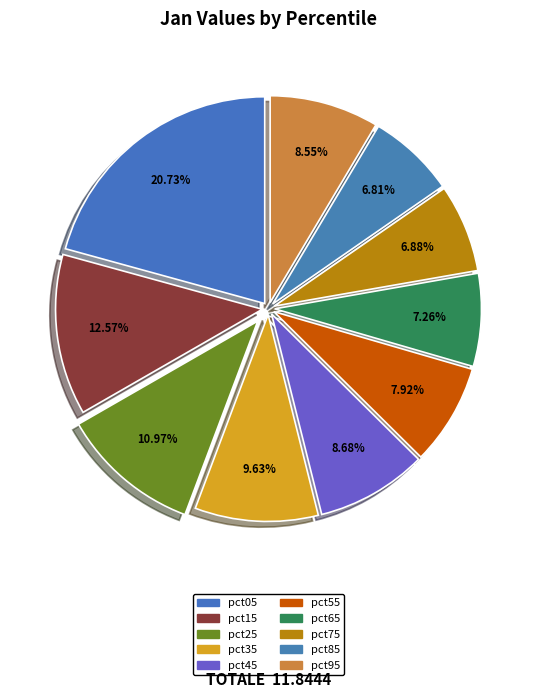

Count the number of slices in the pie.

10